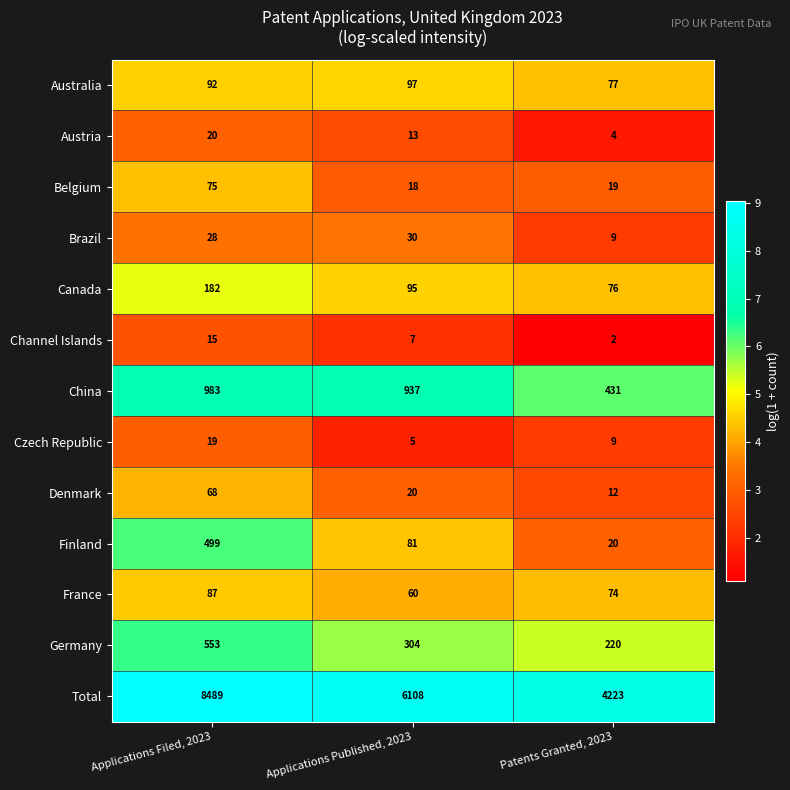

Count the Channel Islands values in the range 2 to 15.

3